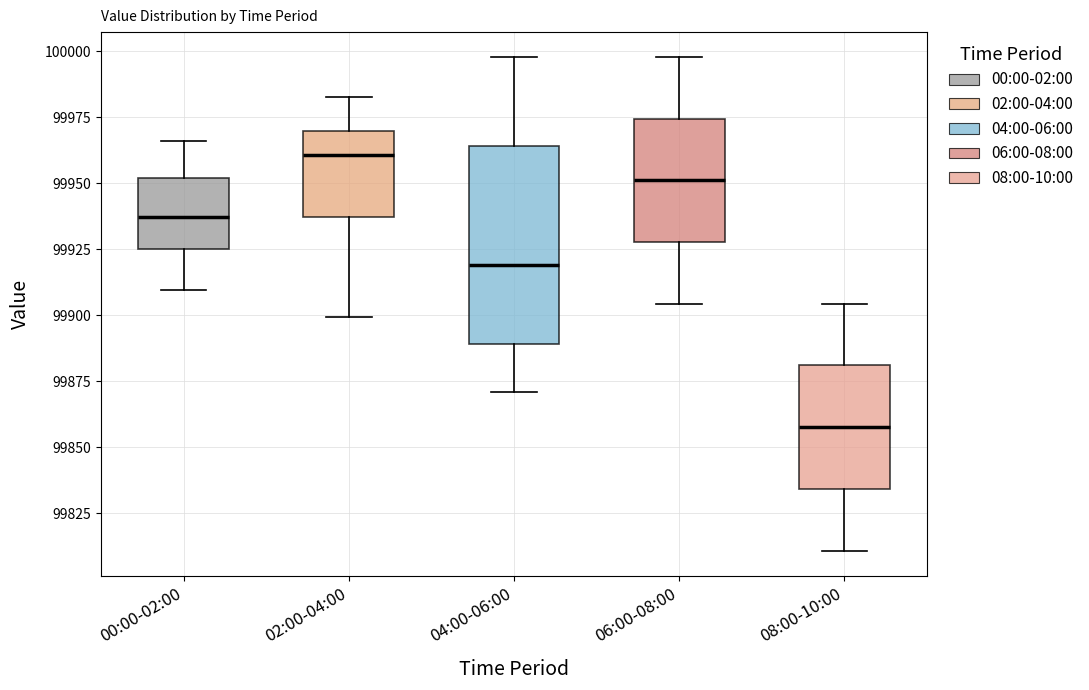

Reading left to right, read every box against the y-axis: the position of its median line, the range the box covers, and the ends of its whiskers. The values are not printed on the chart, so give them approximately, as read against the axis.

00:00-02:00: median 99935, box 99925 to 99950, whiskers 99910 to 99965
02:00-04:00: median 99960, box 99935 to 99970, whiskers 99900 to 99985
04:00-06:00: median 99920, box 99890 to 99965, whiskers 99870 to 100000
06:00-08:00: median 99950, box 99930 to 99975, whiskers 99905 to 100000
08:00-10:00: median 99860, box 99835 to 99880, whiskers 99810 to 99905